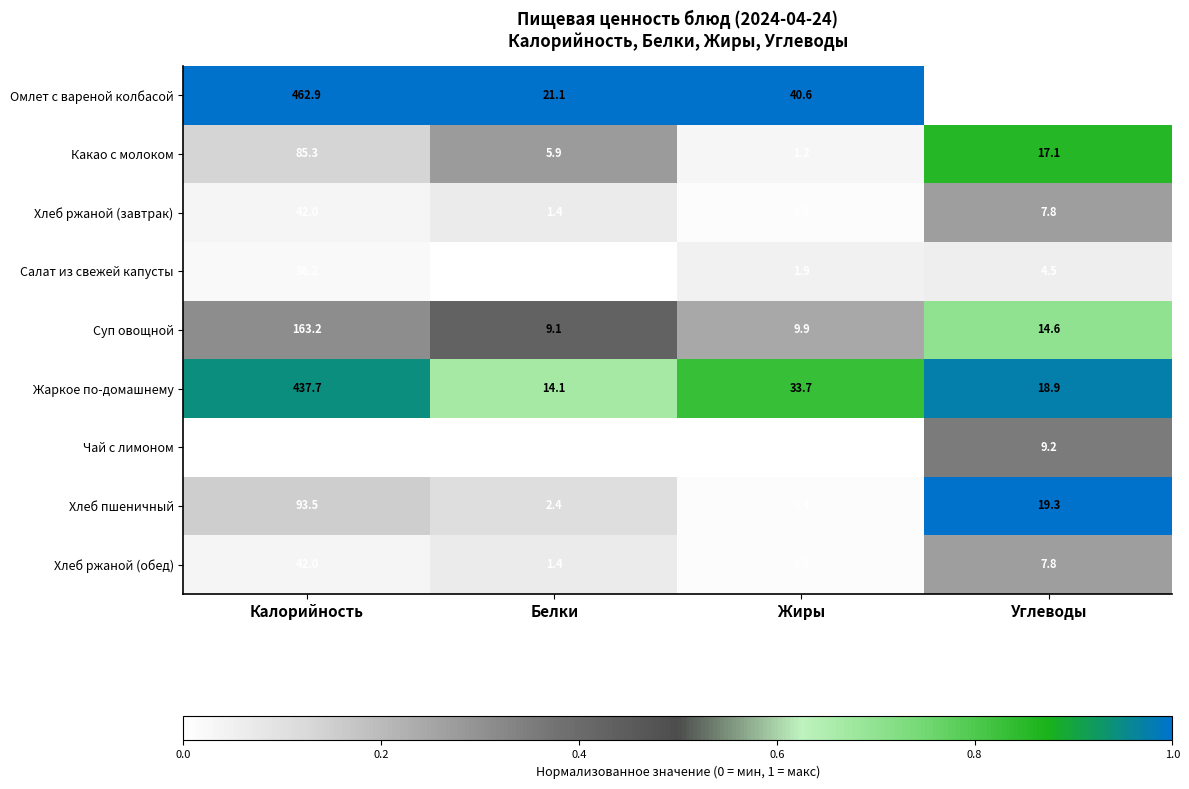

What is the maximum value shown in the chart?

462.9